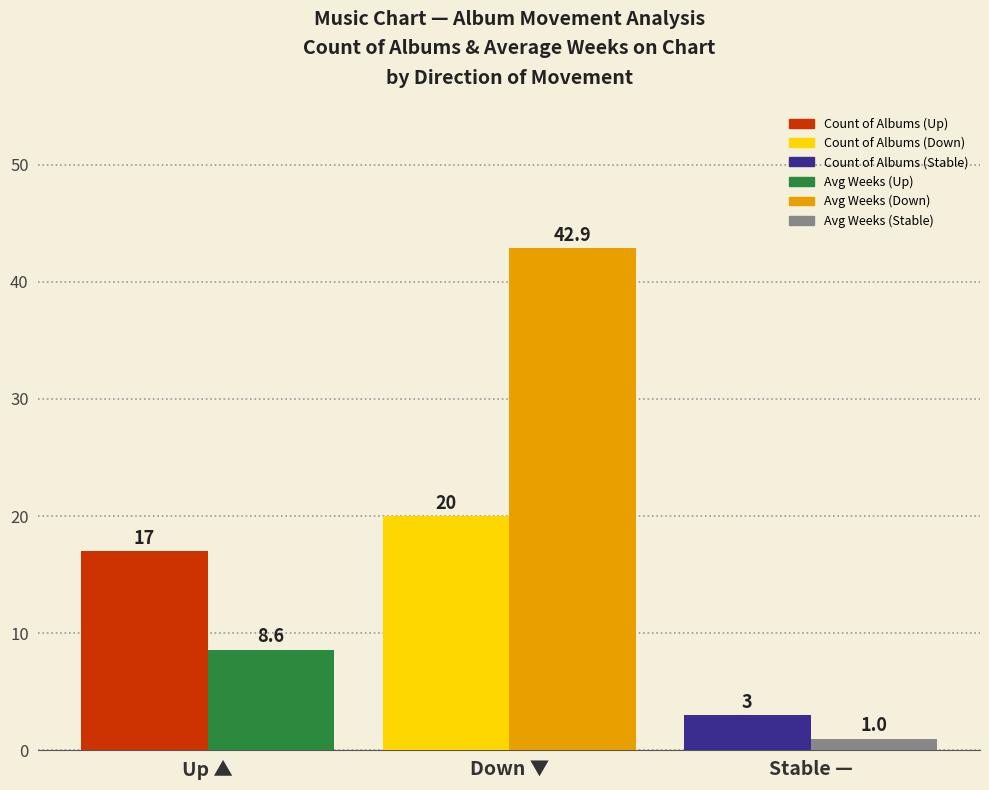

Which label corresponds to the largest value in the chart?

Down ▼